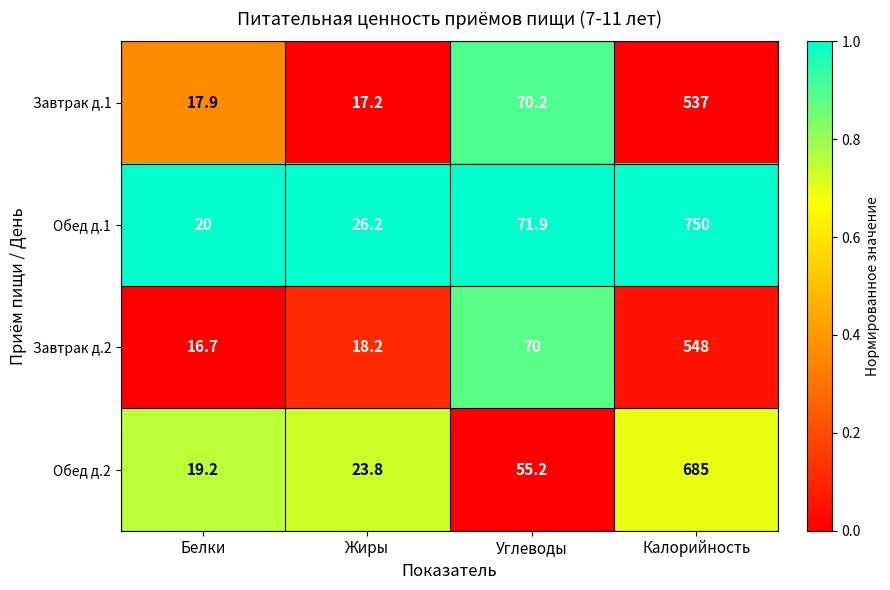

What is the sum of the Завтрак д.1 values at Калорийность and Углеводы?

607.2